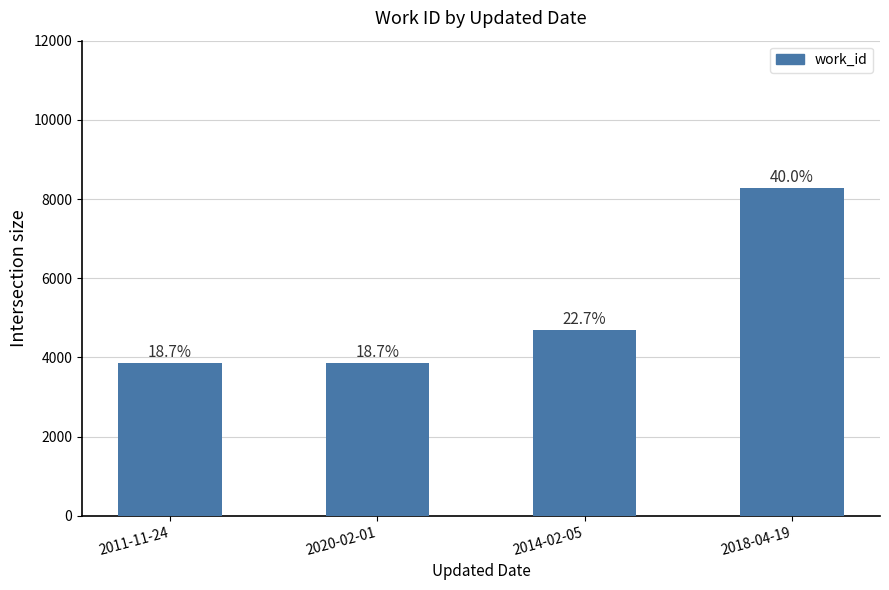

What is the minimum value shown in the chart?

3866